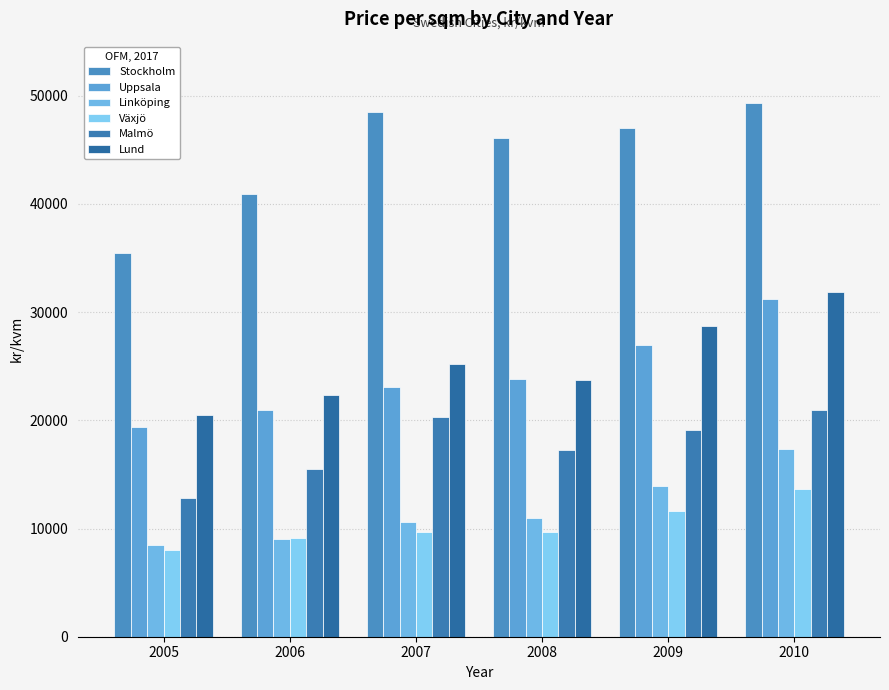

What is the value of the Malmö bar at the 2nd from the left?

15478.0